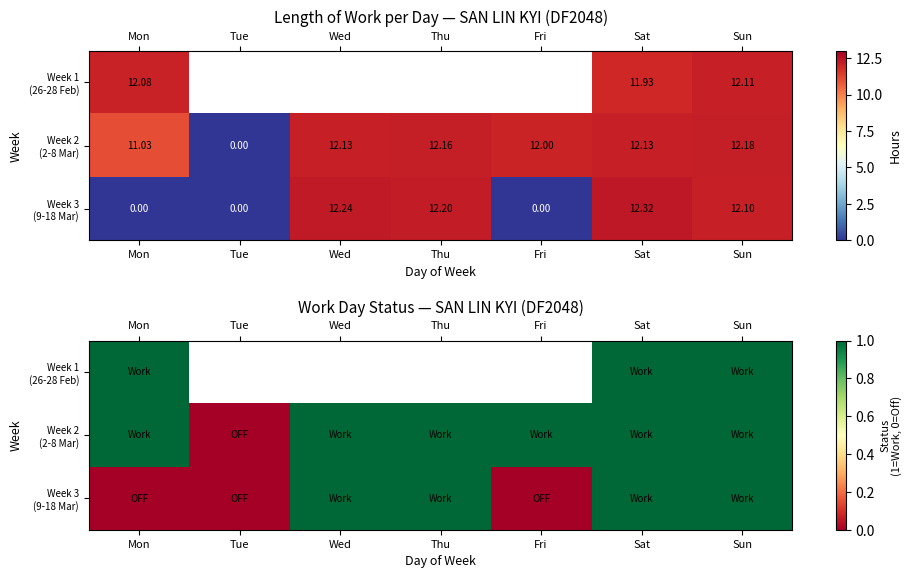

List the series in order of their peak value, lowest first.

Week 1 (26-28 Feb), Week 2 (2-8 Mar), Week 3 (9-18 Mar)